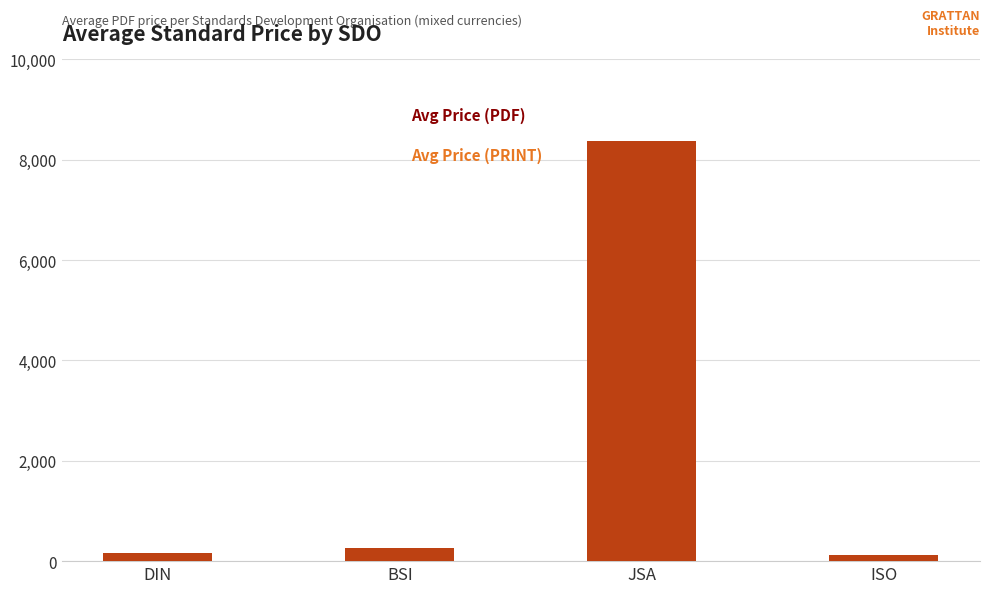

Rank the series by their maximum value, from highest to lowest.

Avg Price (PDF), Avg Price (PRINT)